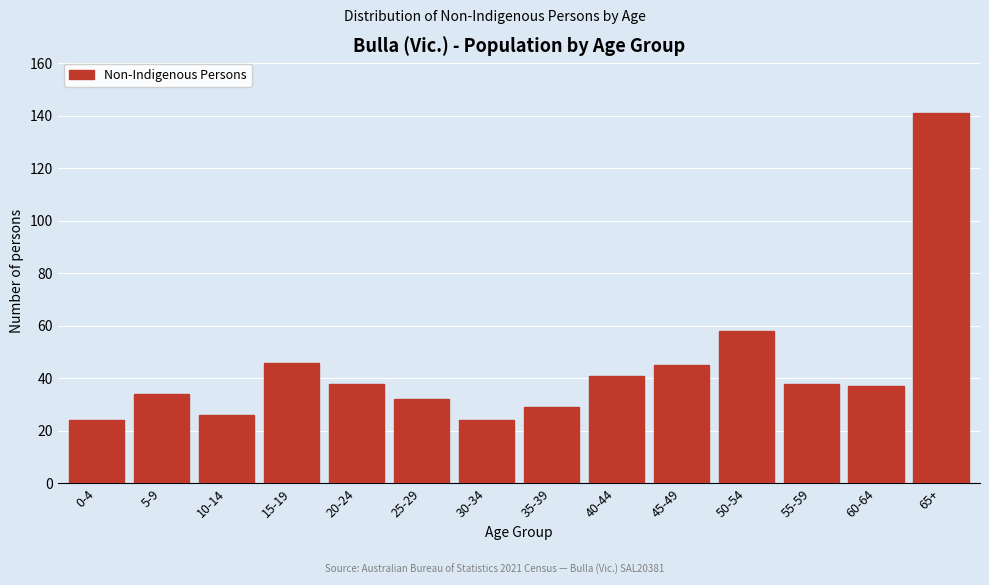

Reading left to right, what are all the values shown in this chart?

0-4=24	5-9=34	10-14=26	15-19=46	20-24=38	25-29=32	30-34=24	35-39=29	40-44=41	45-49=45	50-54=58	55-59=38	60-64=37	65+=141